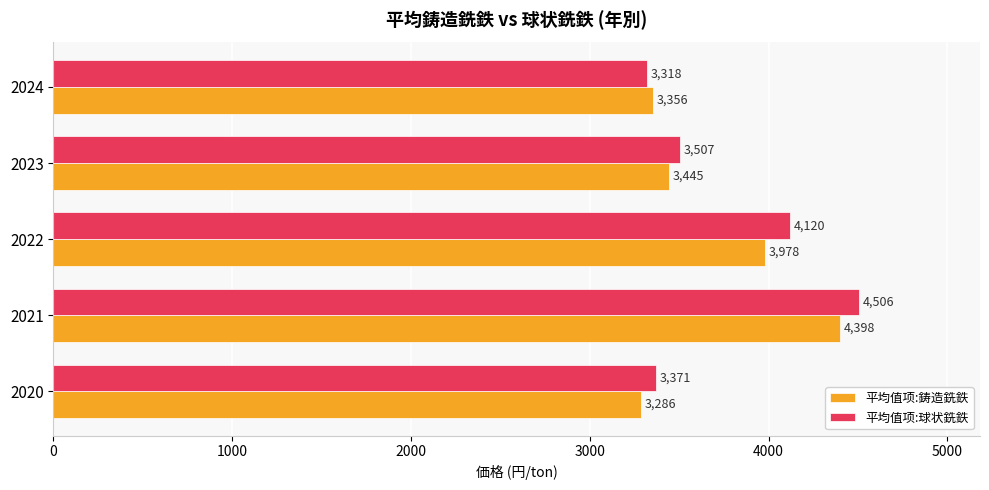

At which category is the sum across all series the highest?

2021